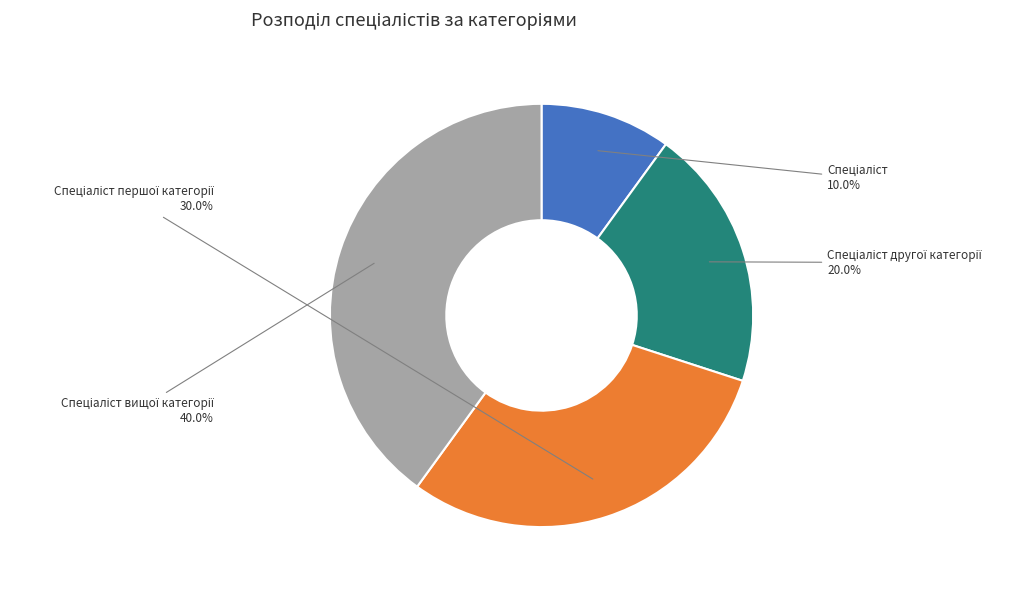

Is there a majority slice in this chart?

No